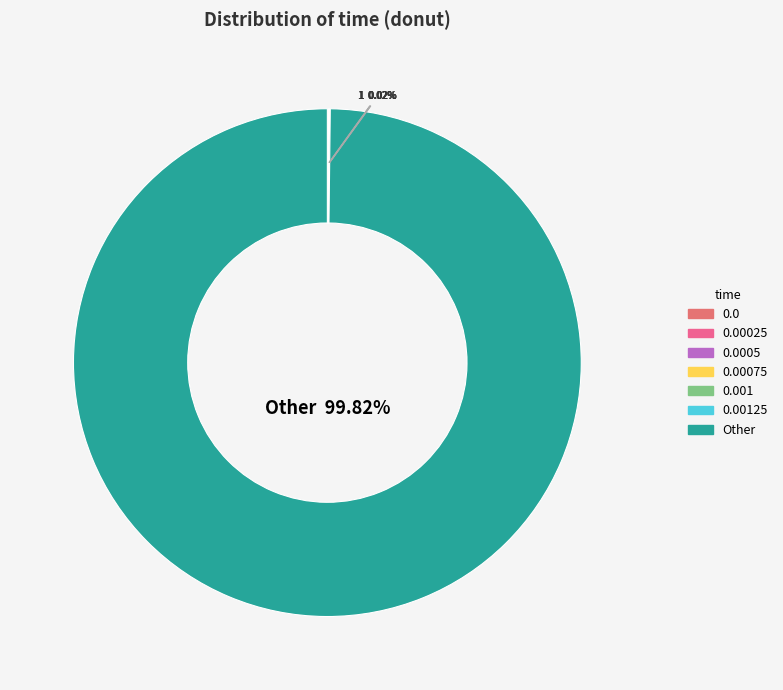

Count the number of slices in the pie.

12